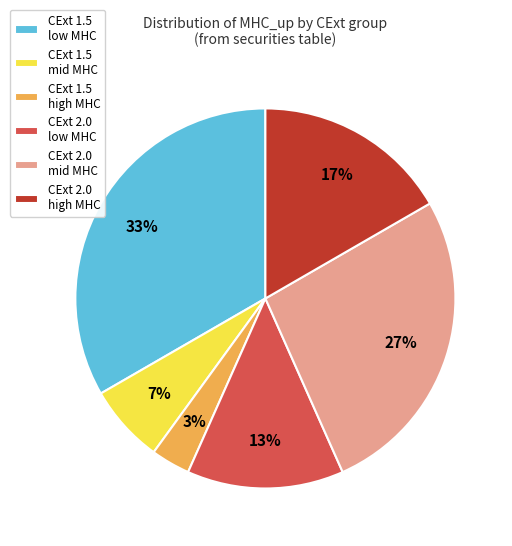

Approximately how many times larger is the value at CExt 2.0 mid MHC compared to CExt 2.0 high MHC?

1.6